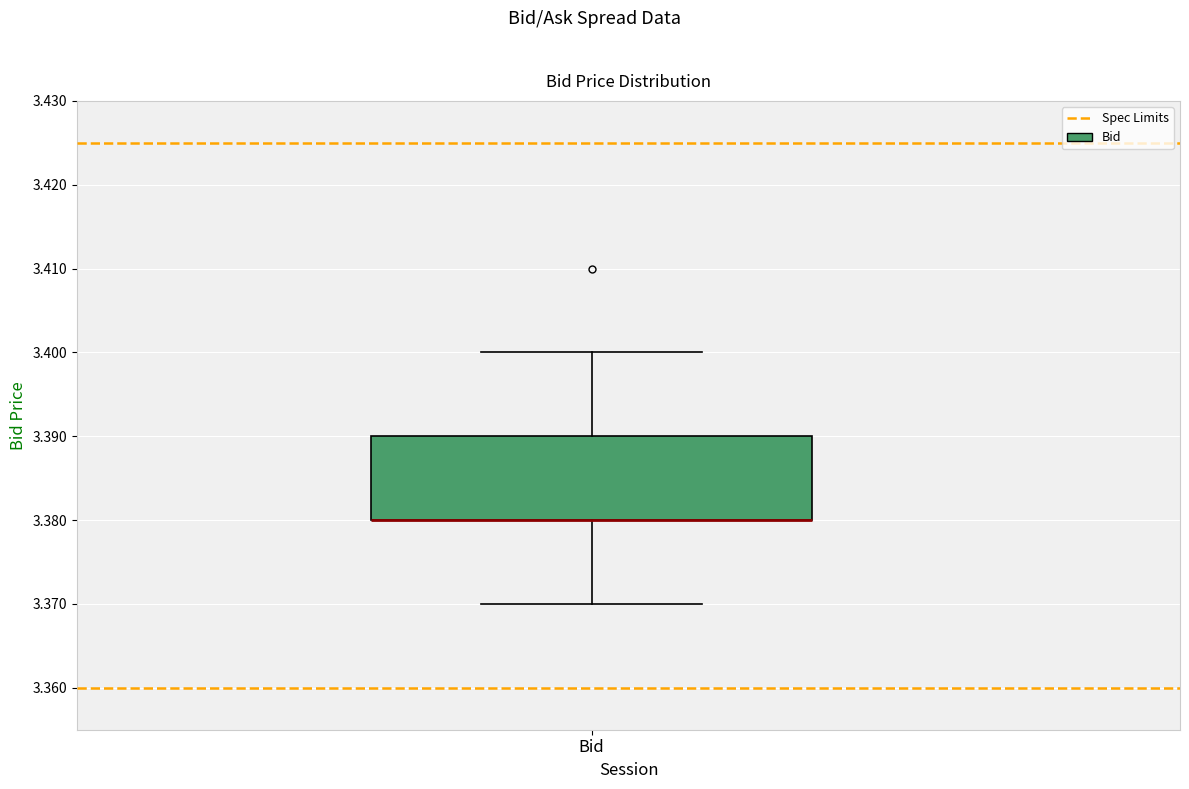

Where does the lower whisker of the box for Bid end on the y-axis? The values are not printed on the chart, so give them approximately, as read against the axis.

3.37